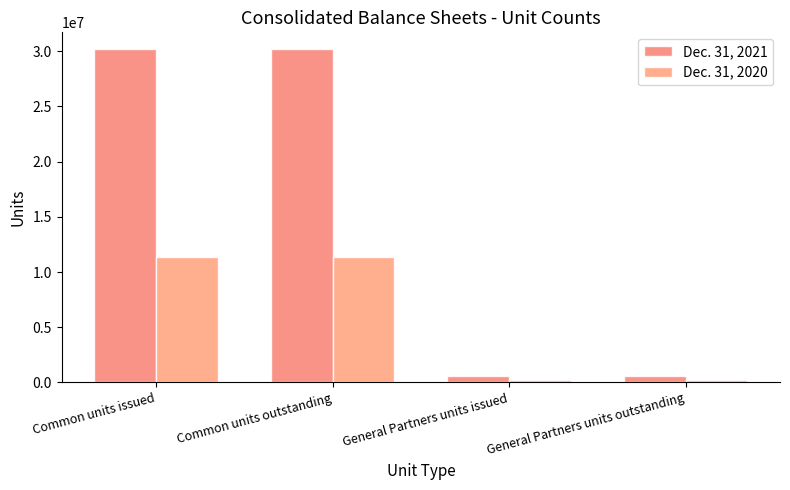

What is the label of the 1st bar from the right?

General Partners units outstanding